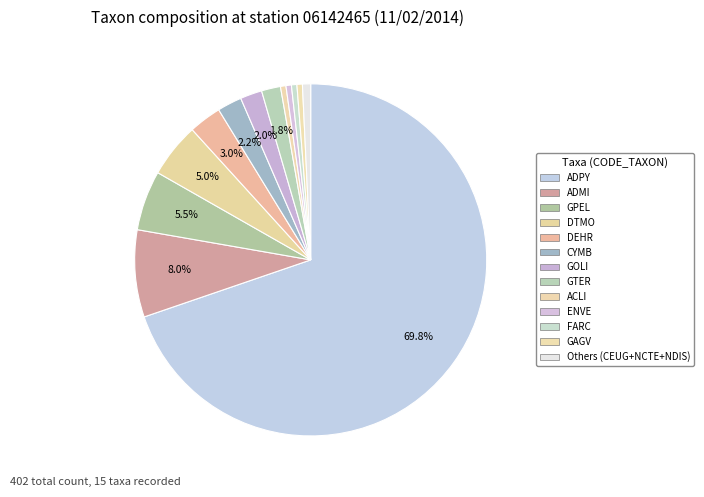

True or false: GOLI accounts for 15% of the total.

False